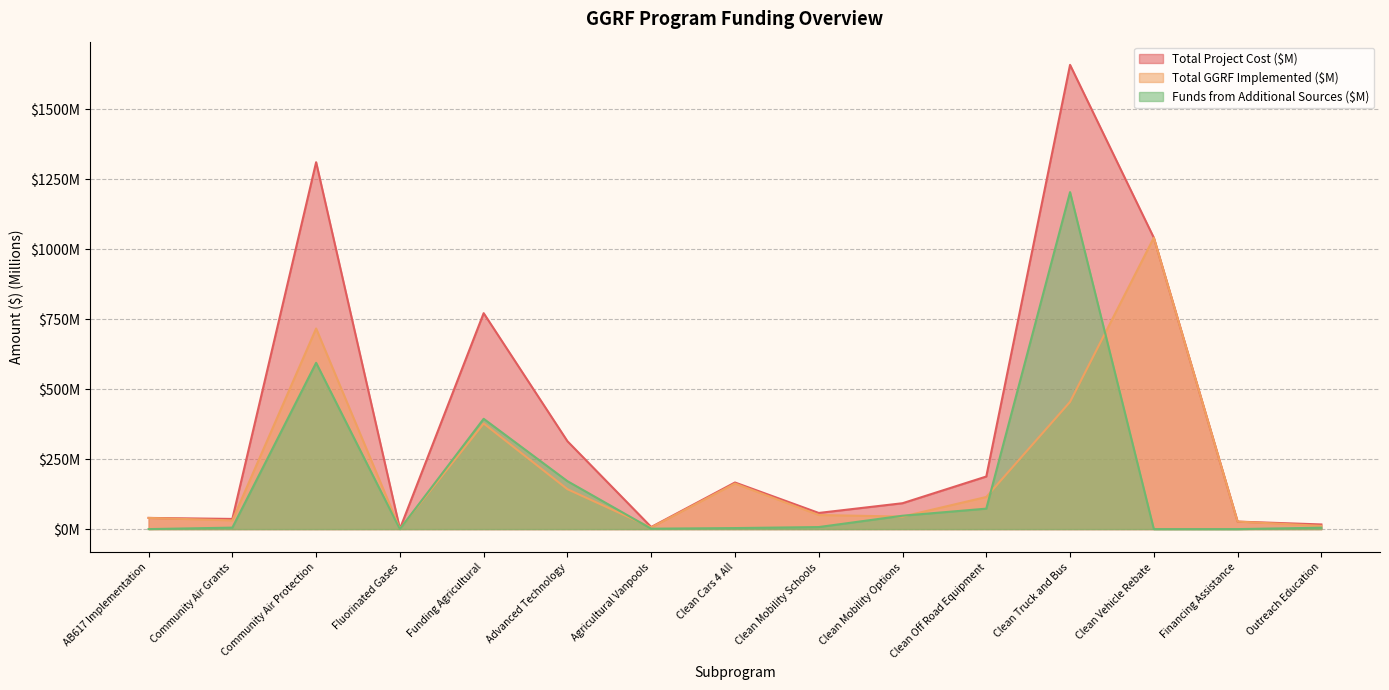

True or false: Total Project Cost ($M) and Funds from Additional Sources ($M) intersect in this chart.

False